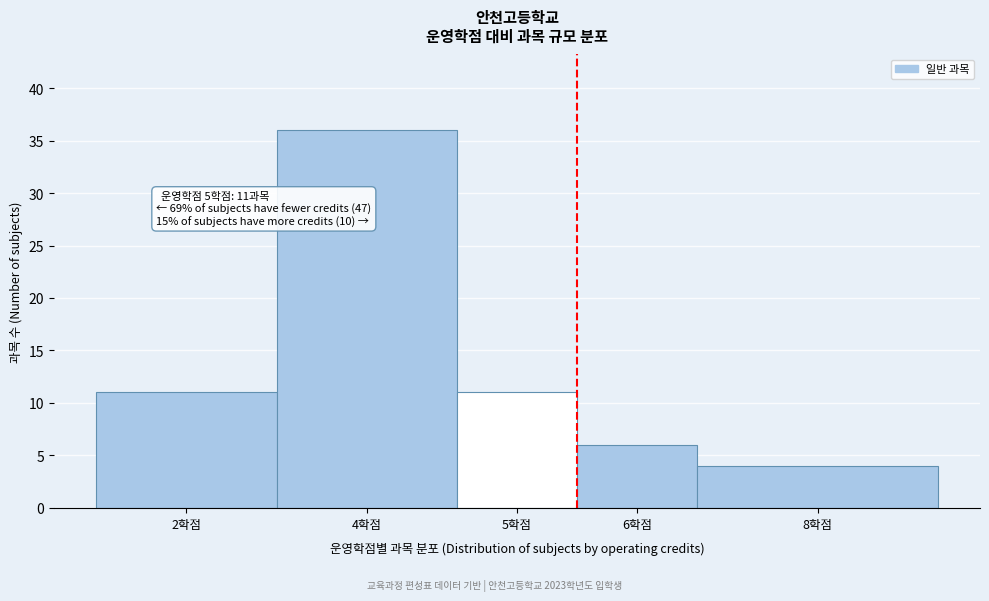

Reading left to right, what are all the values shown in this chart?

2학점=11	4학점=36	5학점=11	6학점=6	8학점=4